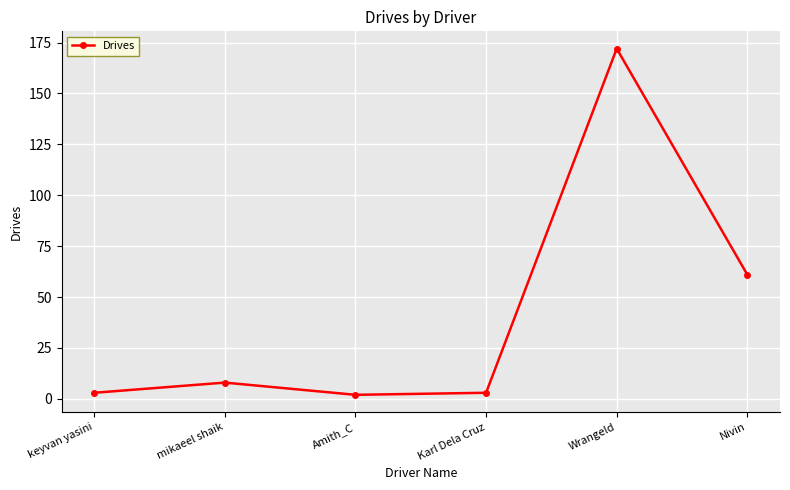

How many interior local peaks (higher than both neighbors) does the data have?

2